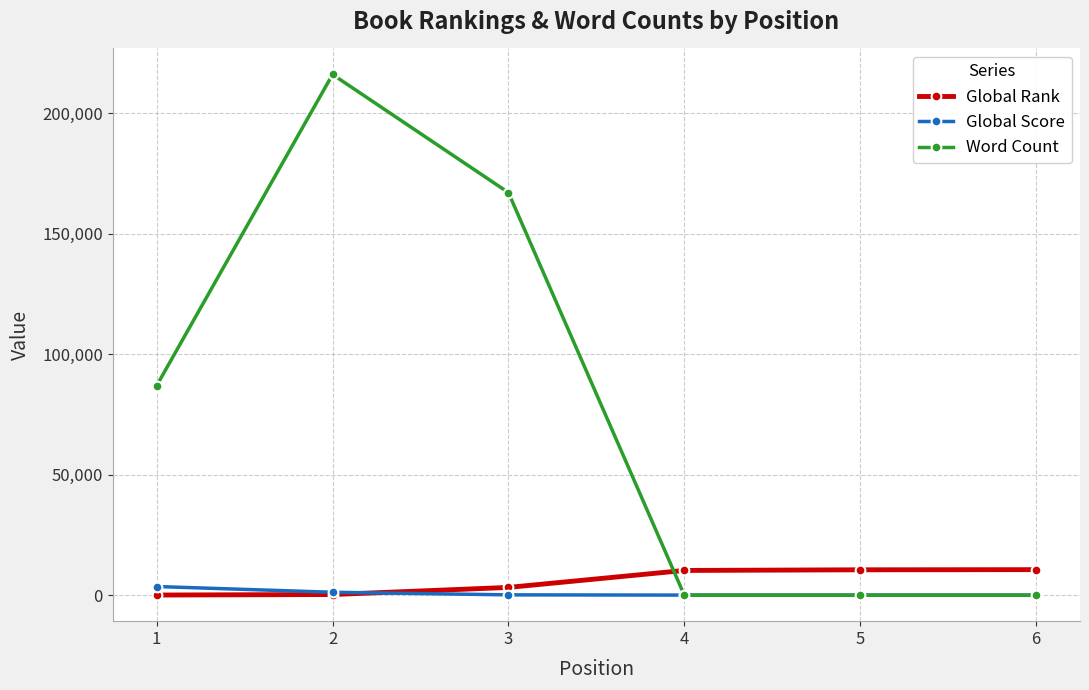

What is the value of the Global Rank point at the 3rd from the left?

3201